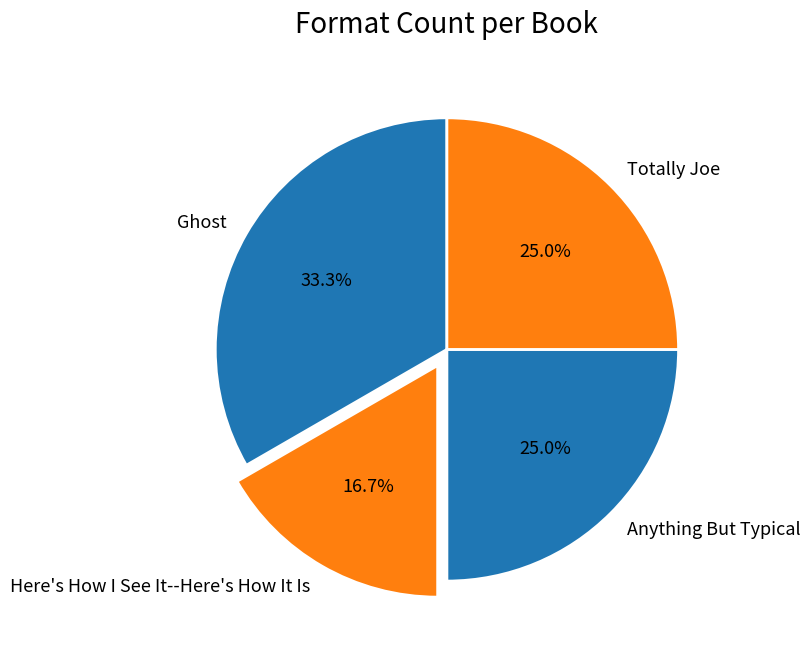

To the nearest percent, what is the difference between the Totally Joe and Here's How I See It--Here's How It Is slice percentages?

8%